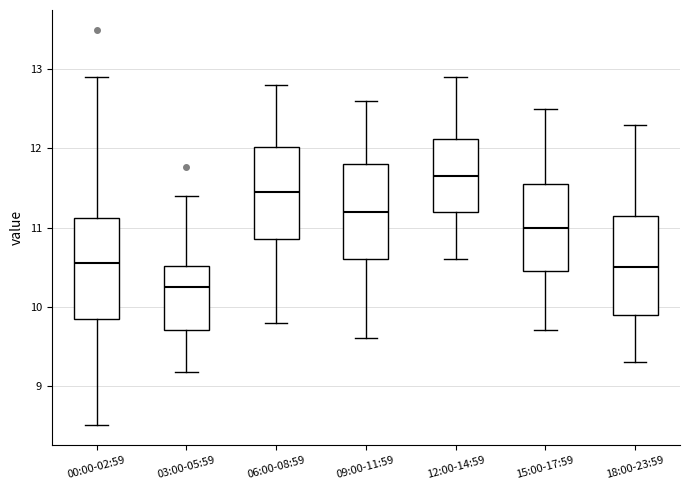

Where does the median line of the box for 18:00-23:59 sit on the y-axis? The values are not printed on the chart, so give them approximately, as read against the axis.

10.5